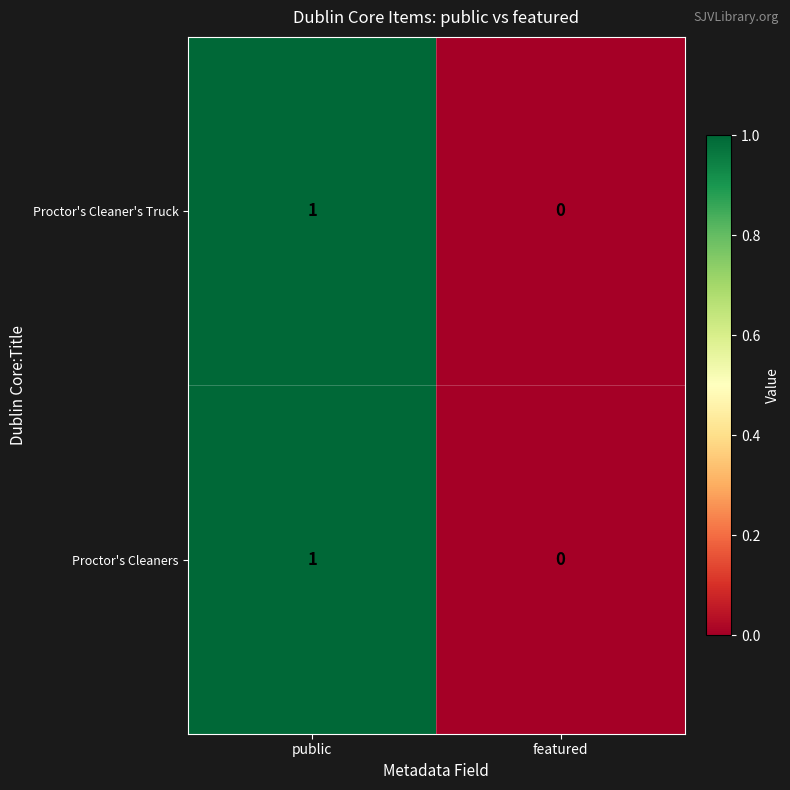

Which category has the highest value across all series?

public